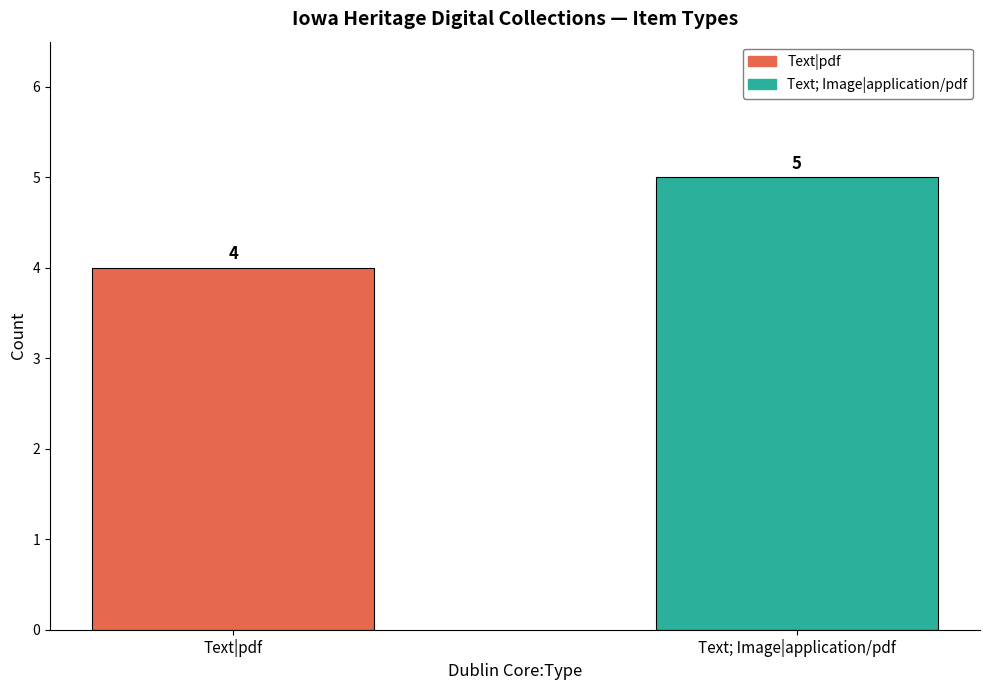

Reading left to right, extract all data points from this chart.

4	5